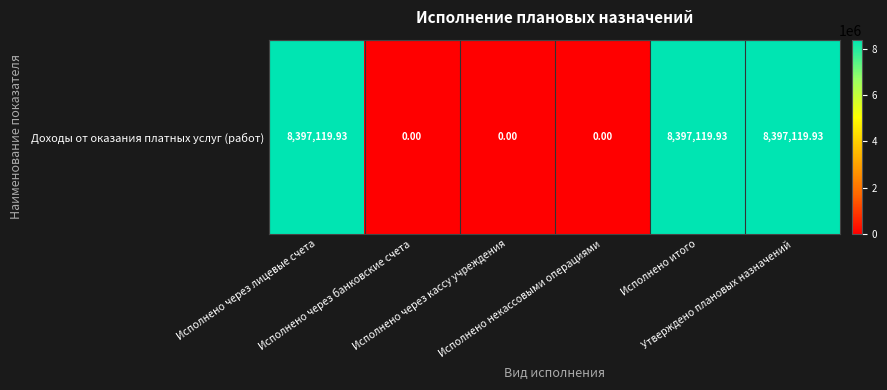

What is the difference between the second highest and minimum values?

8397119.9